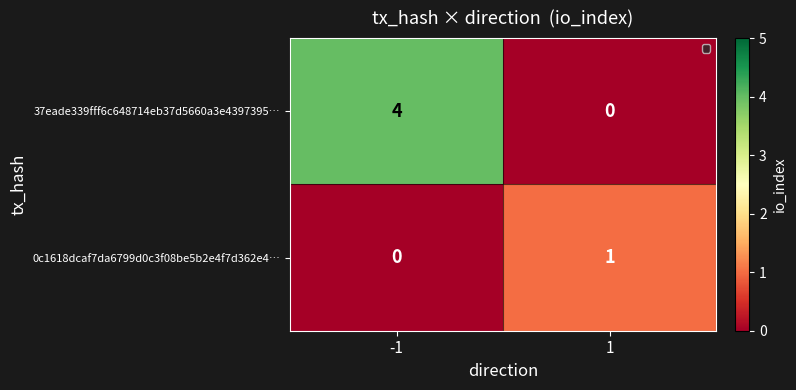

What is the difference between the maximum and minimum values in the 37eade339fff6c648714eb37d5660a3e4397395… series?

4